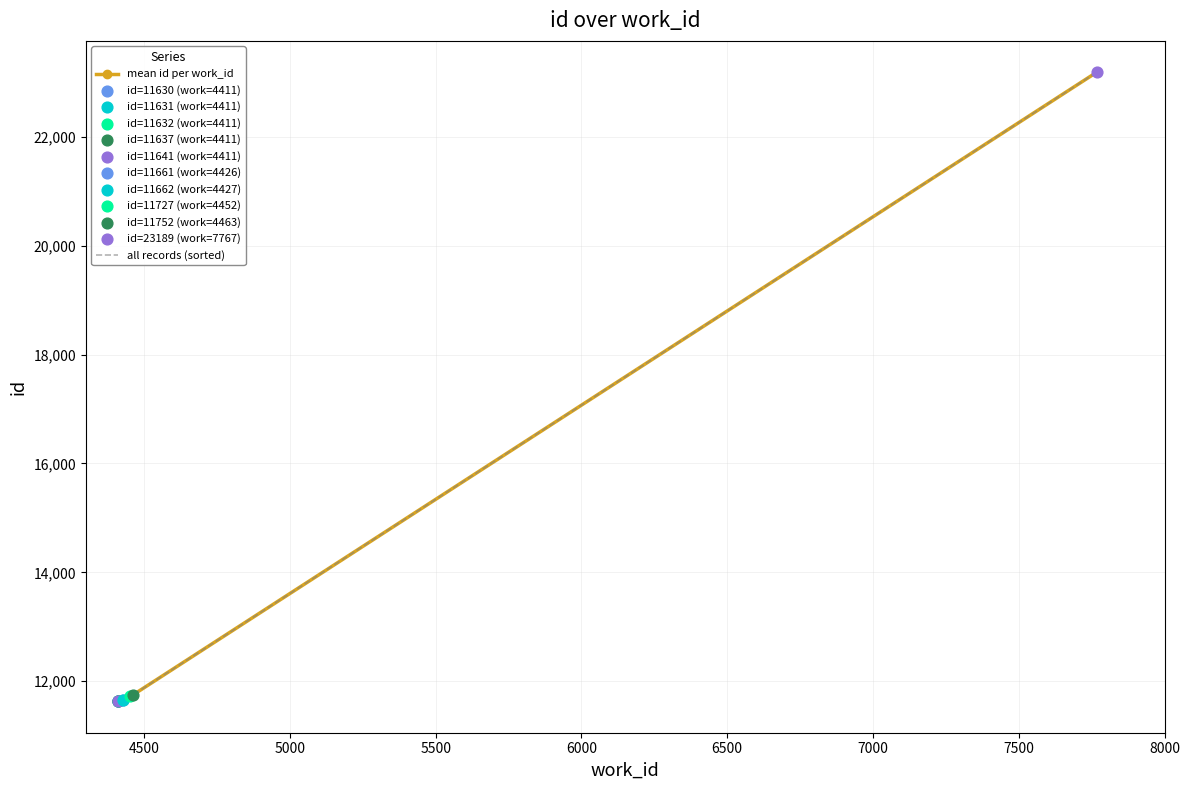

Approximately how many times larger is the value at 4452 compared to 4426?

1.0